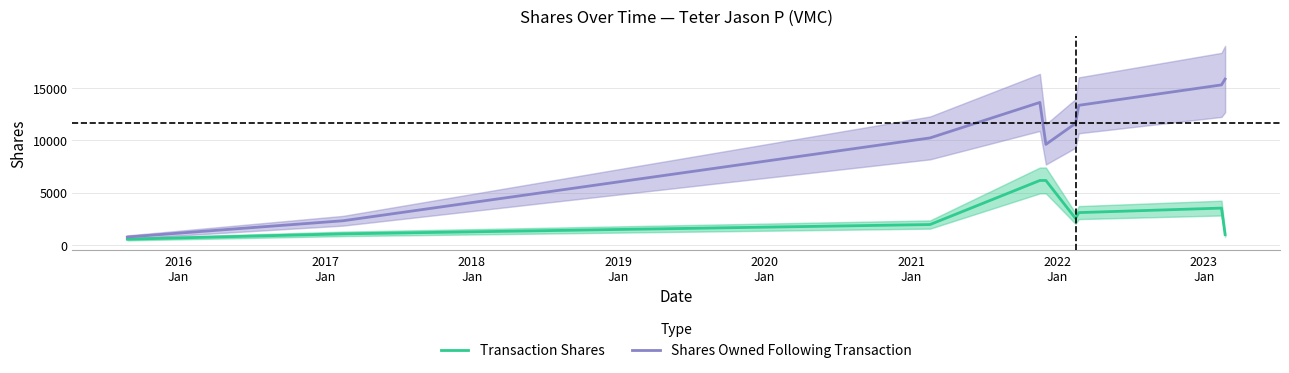

How many interior local peaks does the Shares Owned Following Transaction series have?

1